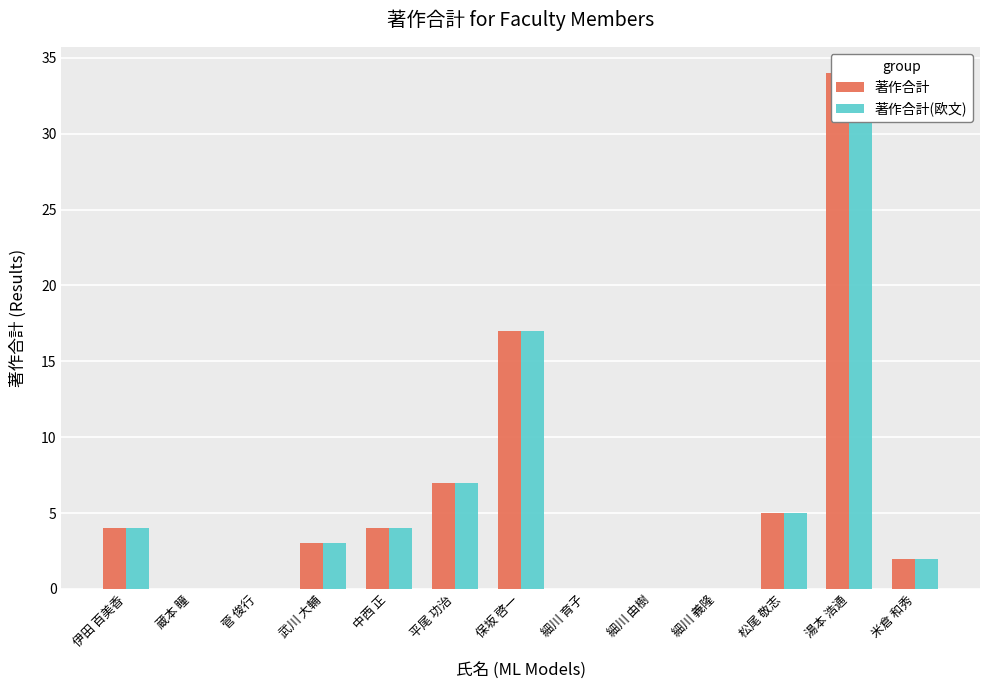

Between 細川 義隆 and 細川 由樹, which is larger?

細川 義隆